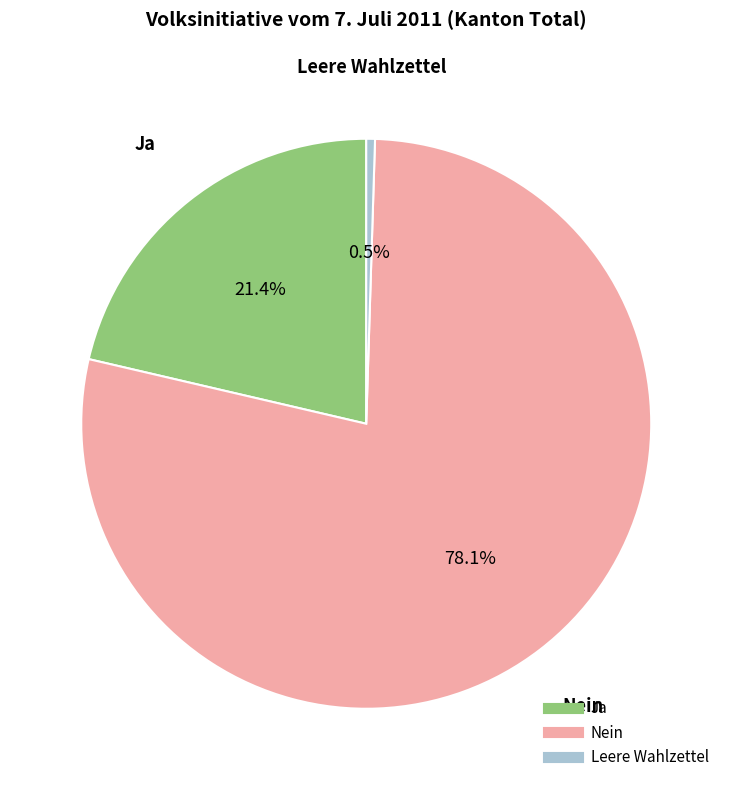

The Nein slice represents 78% of the pie. True or false?

True